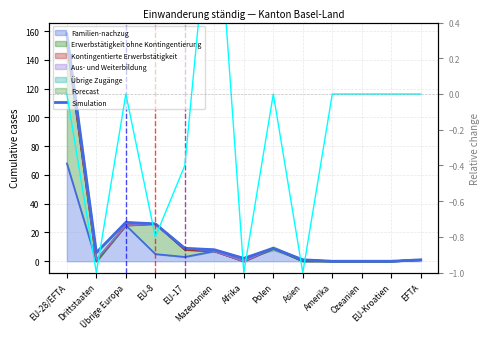

Reading left to right, transcribe all the data shown in this chart.

158	6	27	26	9	8	2	9	1	0	0	0	1